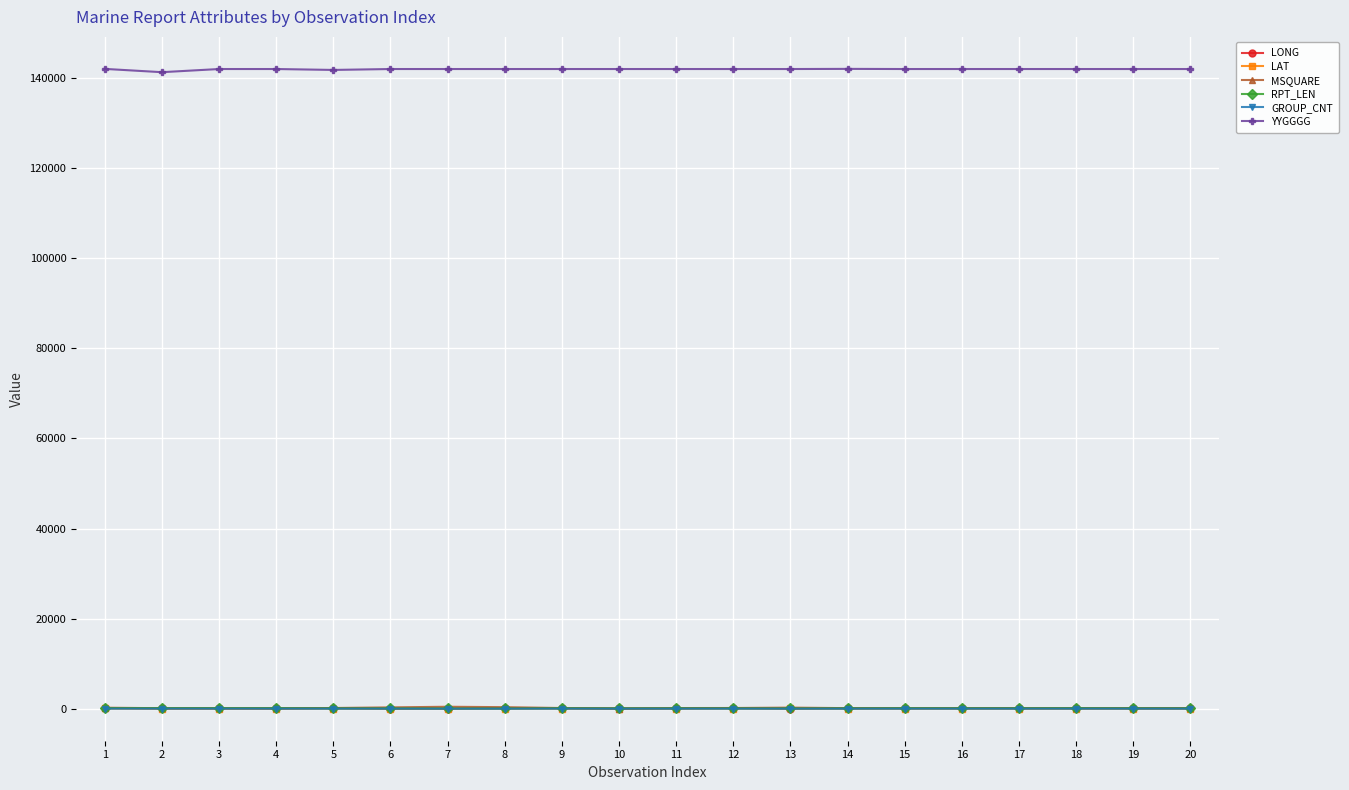

What is the spread (max minus min) of values at 2?

141280.0